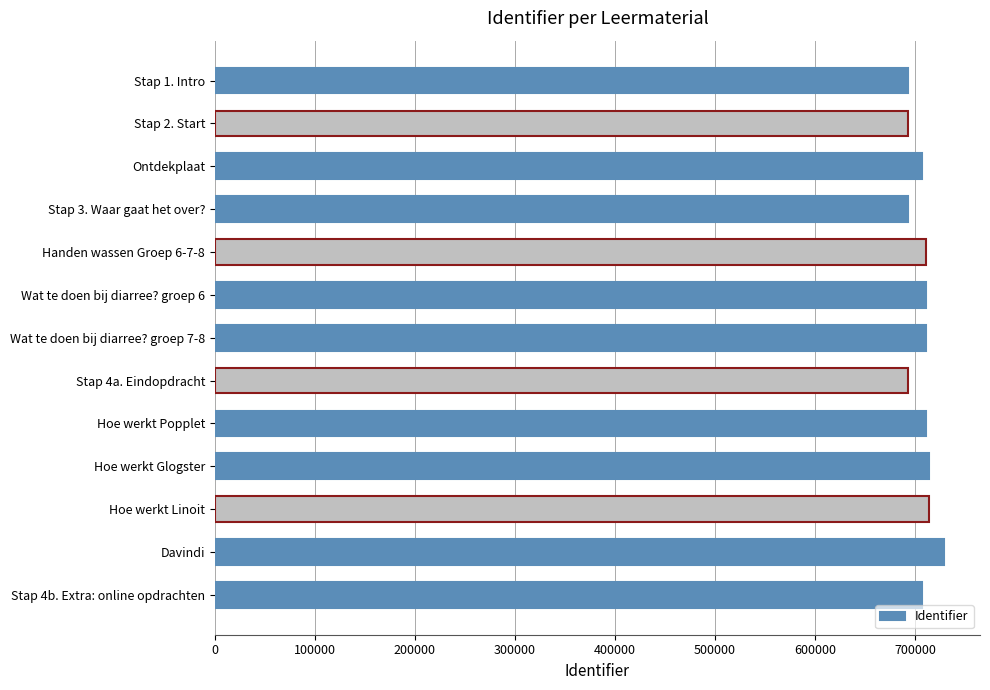

What is the greatest value displayed?

728624